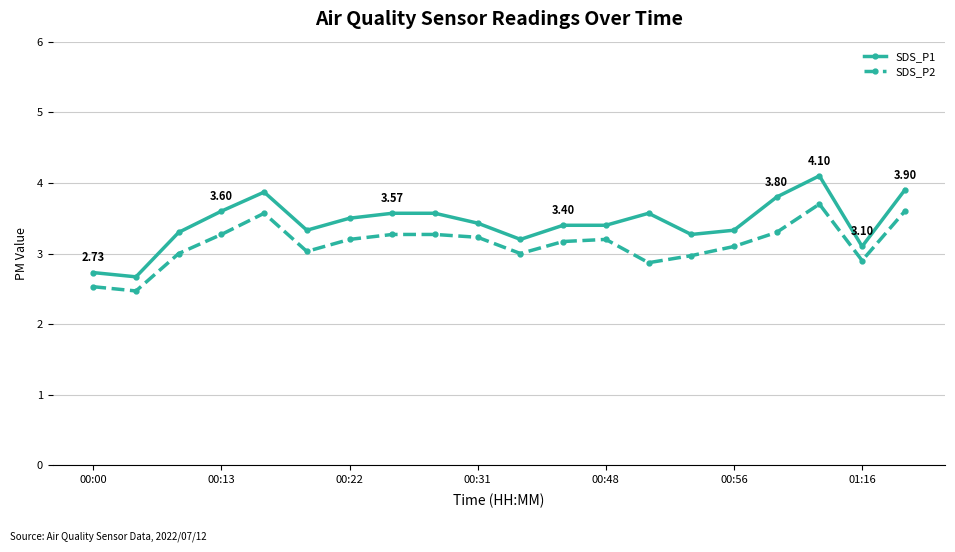

What are all the series names shown in the legend?

SDS_P1, SDS_P2